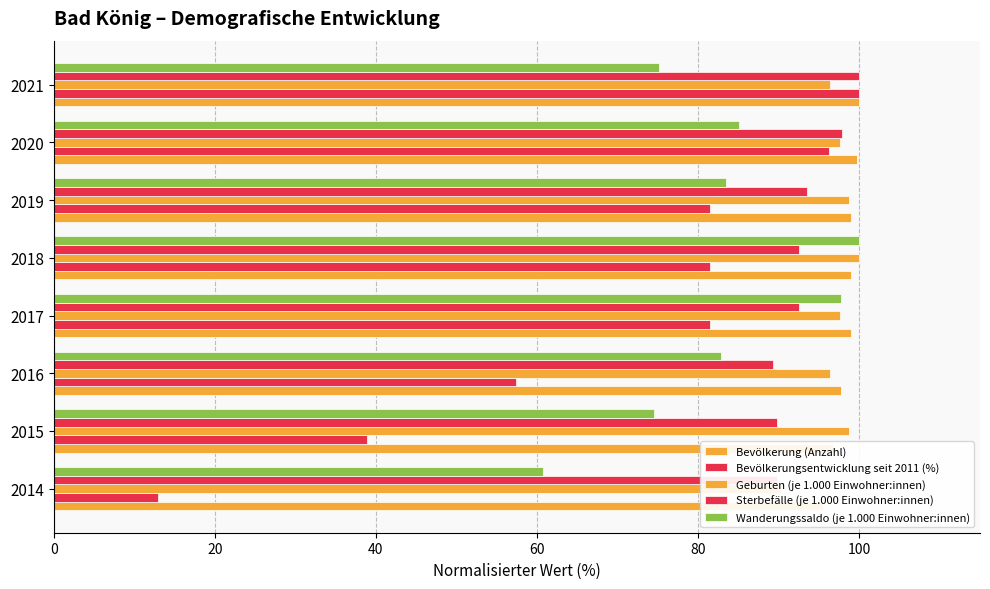

Are the bars grouped side by side (vs. stacked)?

Yes